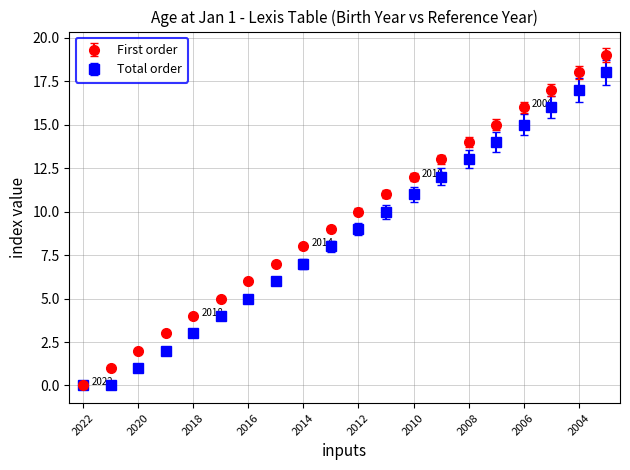

Which series has the largest range (max minus min)?

First order